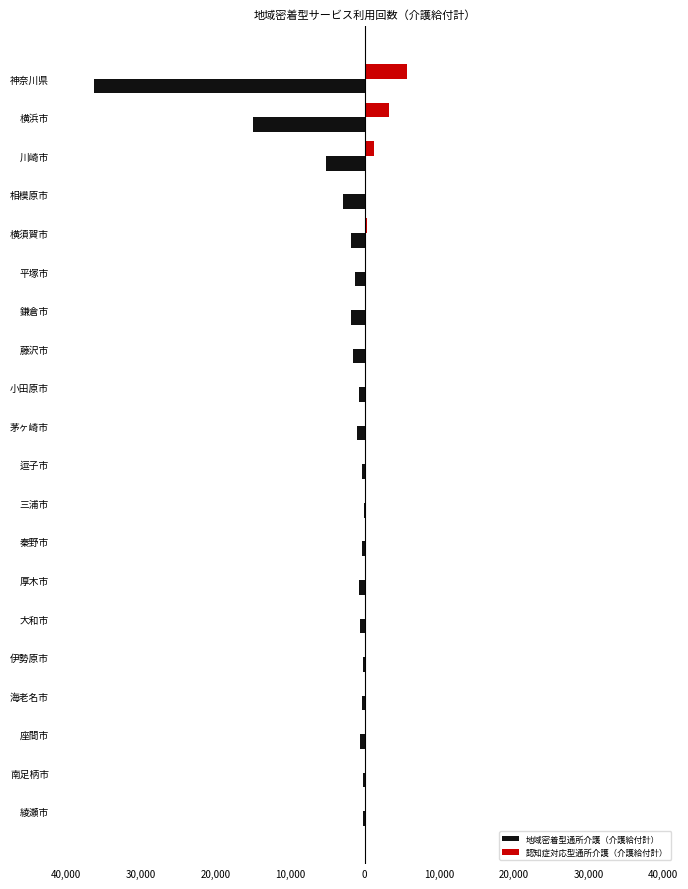

What is the minimum value shown in the chart?

-36201